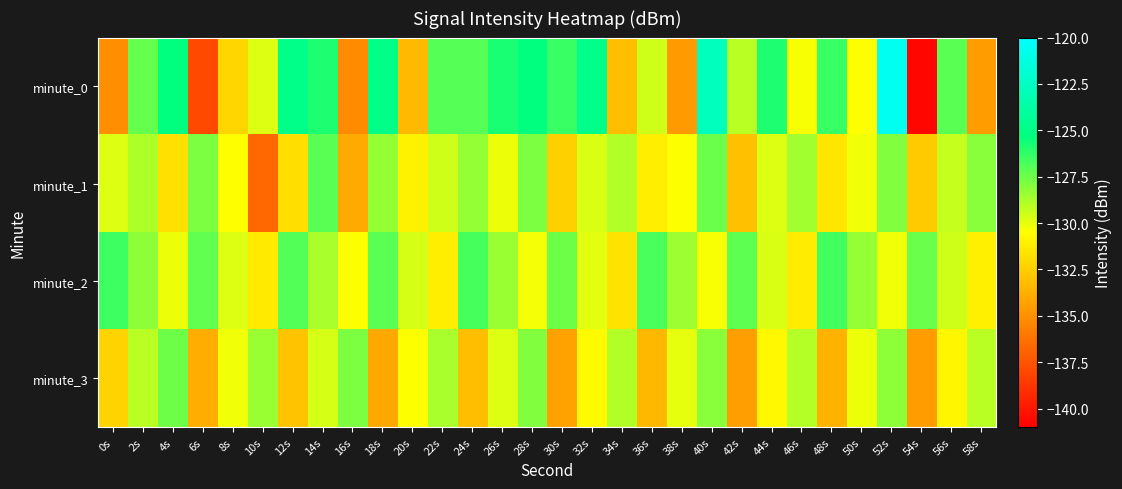

What is the total value across all series at 6s?

-526.8